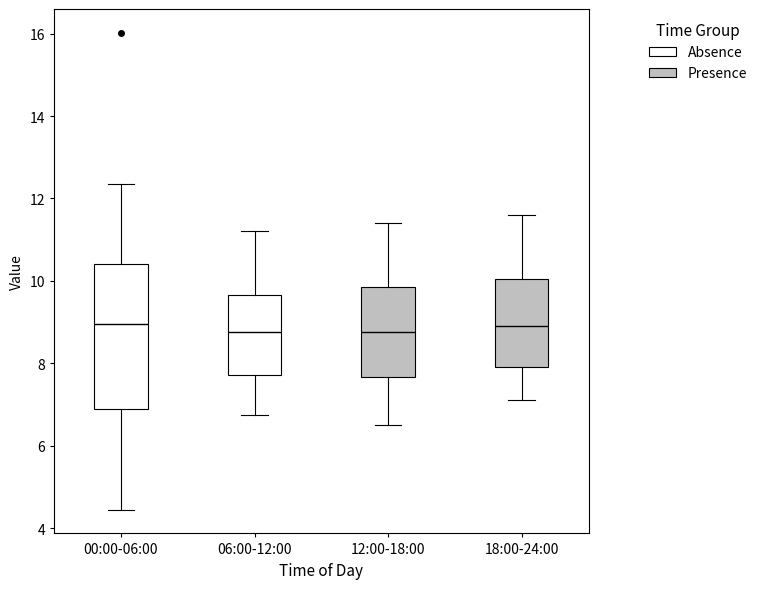

Reading left to right, transcribe this box plot: for each box, give where its median line is, the range the box spans, and where its two whiskers end, as read against the y-axis. The values are not printed on the chart, so give them approximately, as read against the axis.

00:00-06:00: median 9.0, box 6.8 to 10.4, whiskers 4.4 to 12.4
06:00-12:00: median 8.8, box 7.8 to 9.6, whiskers 6.8 to 11.2
12:00-18:00: median 8.8, box 7.6 to 9.8, whiskers 6.6 to 11.4
18:00-24:00: median 9.0, box 8.0 to 10.0, whiskers 7.2 to 11.6